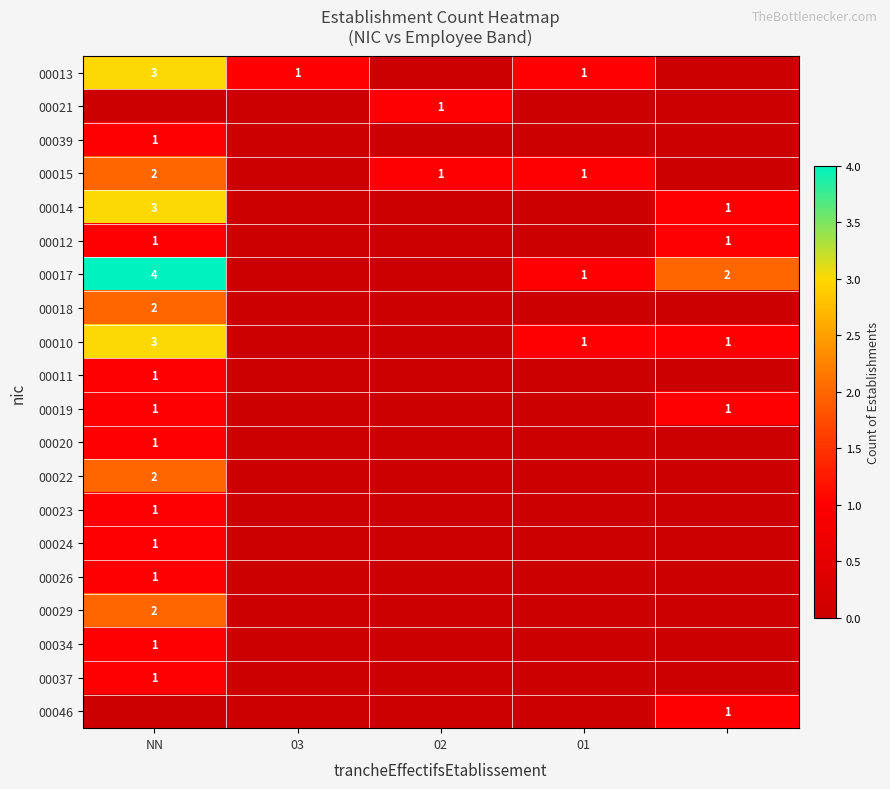

What is the spread (max minus min) of values at 02?

1